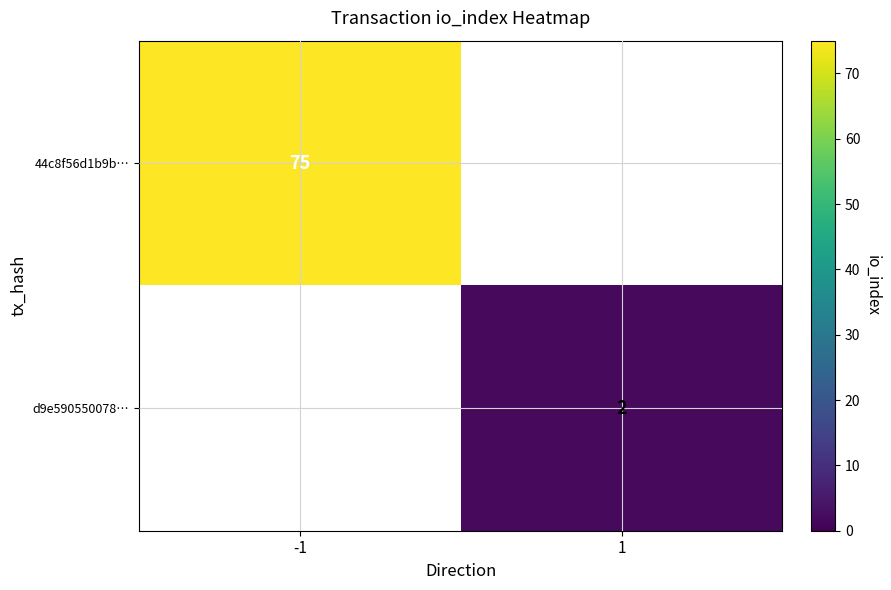

At how many categories does at least one series exceed 12?

1